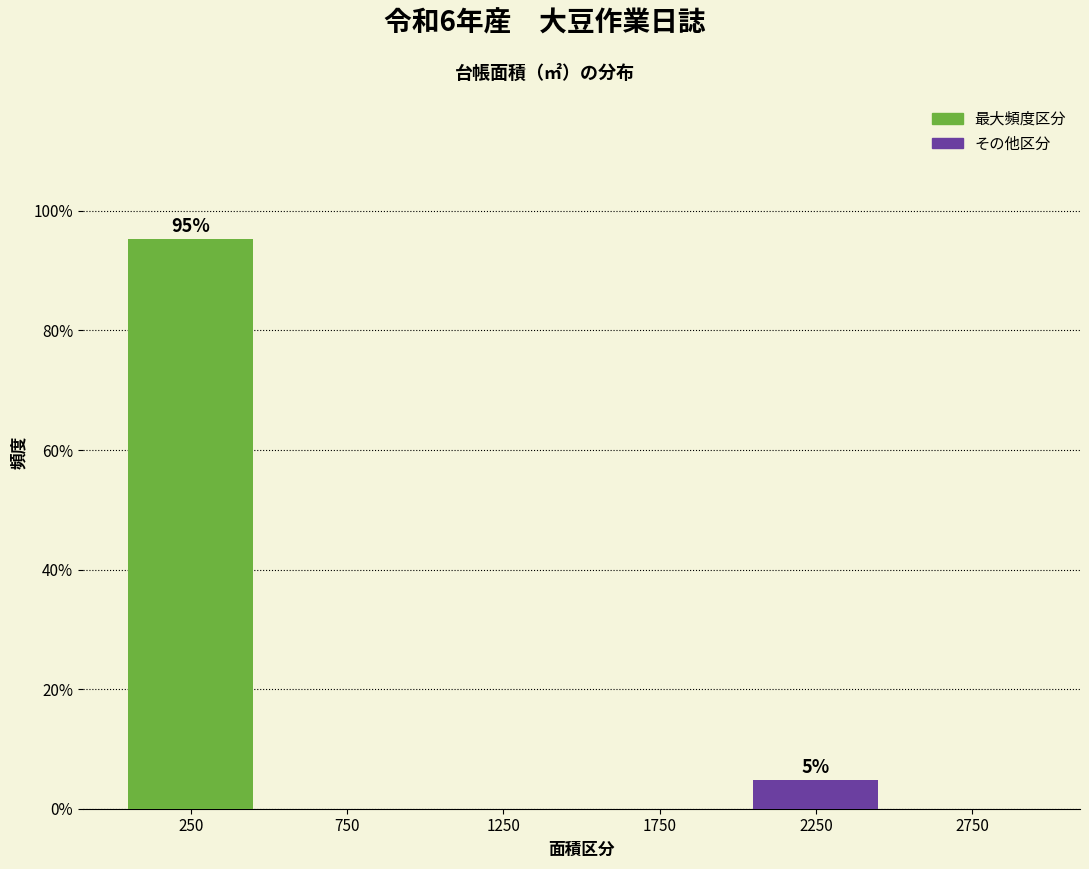

Which range on the x-axis has the tallest bar?

0 to 500